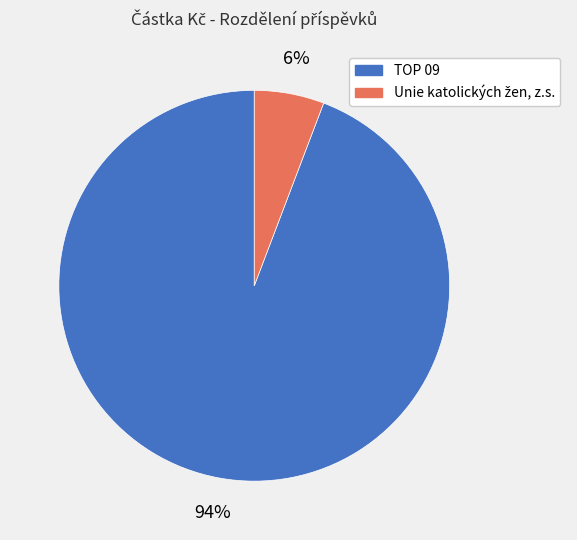

Which category has the biggest portion of the pie?

TOP 09